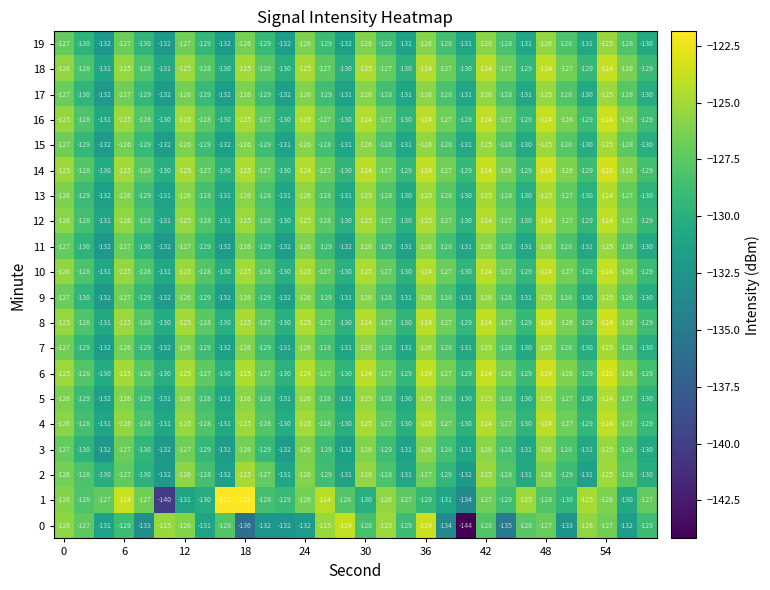

What is the minimum value shown in the chart?

-144